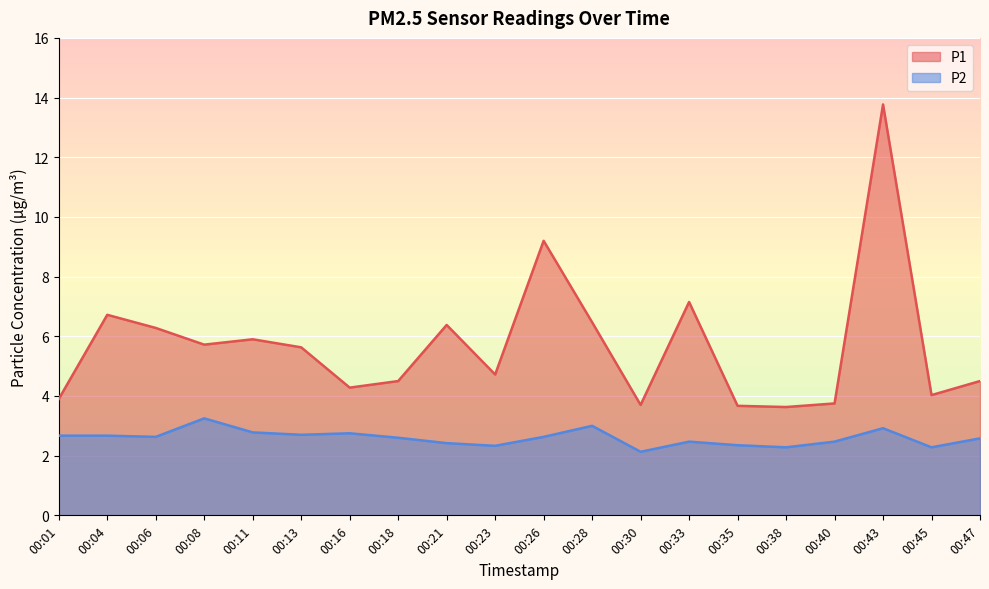

What is the difference between the maximum and minimum values in the P2 series?

1.1